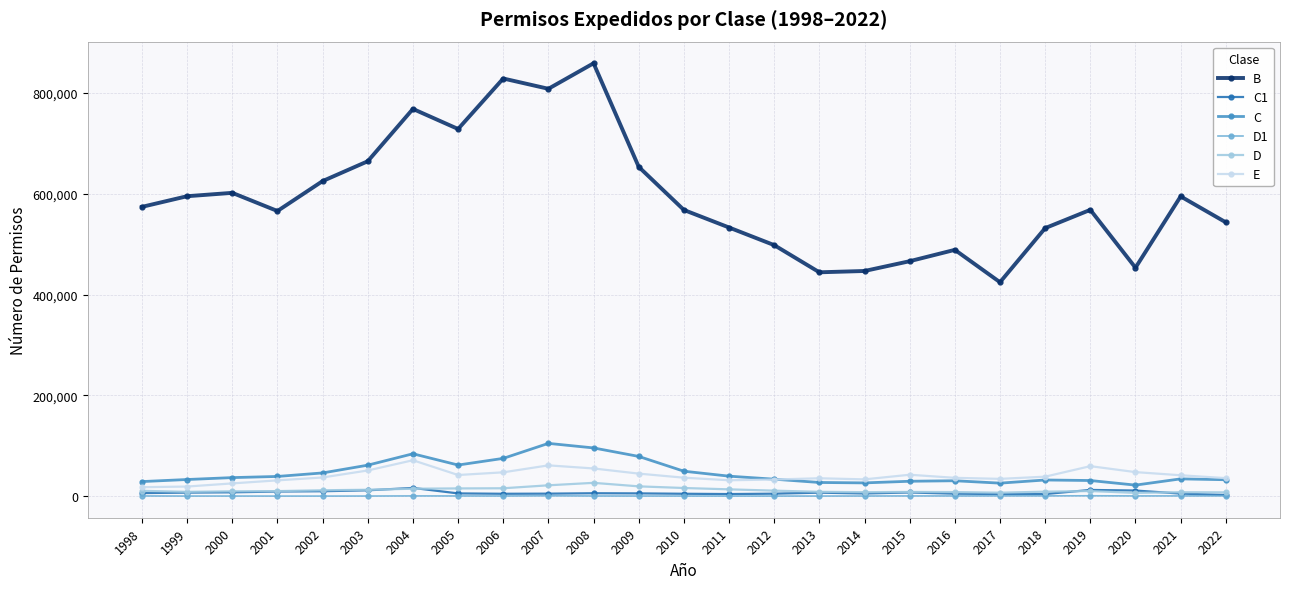

What is the spread (max minus min) of values at 2018?

531454